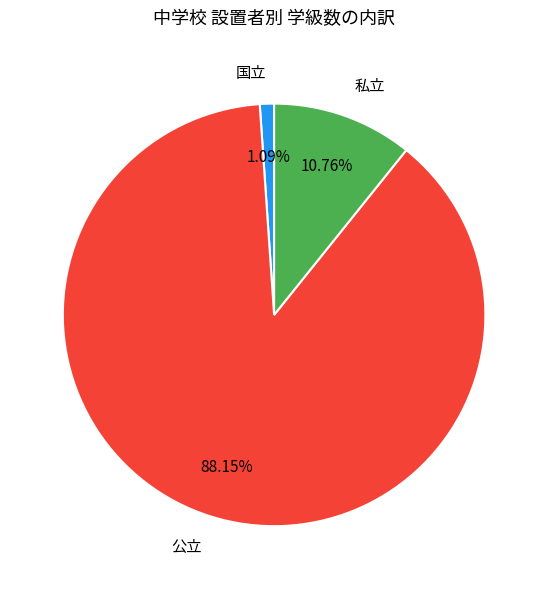

How many segments does this pie chart have?

3